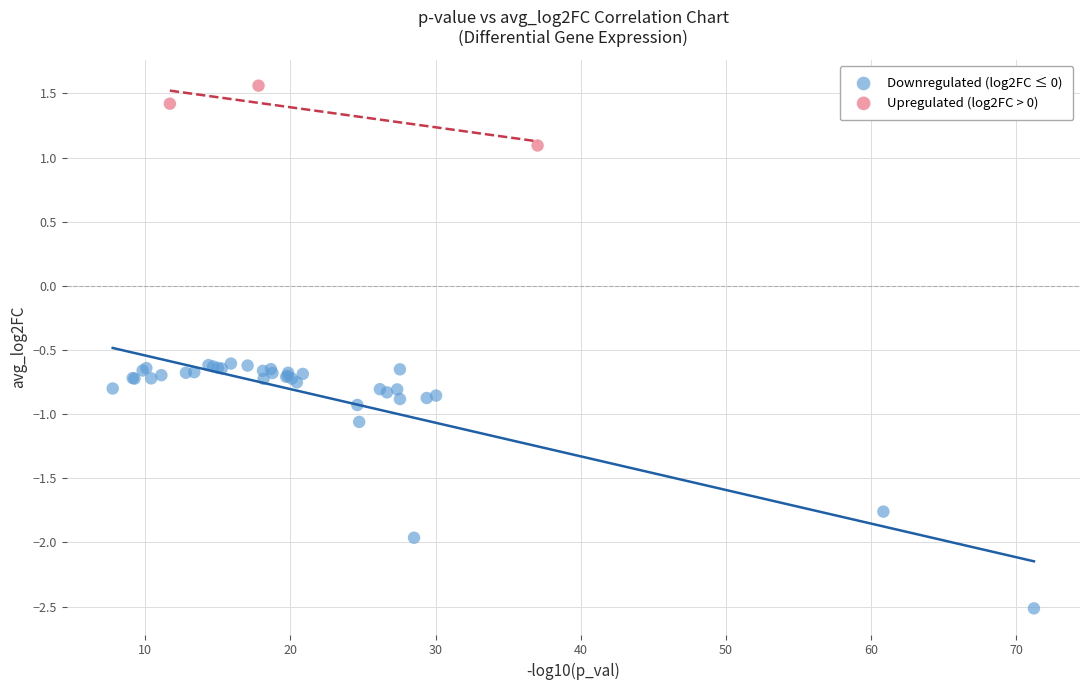

What are all the series names shown in the legend?

Downregulated (log2FC ≤ 0), Upregulated (log2FC > 0)